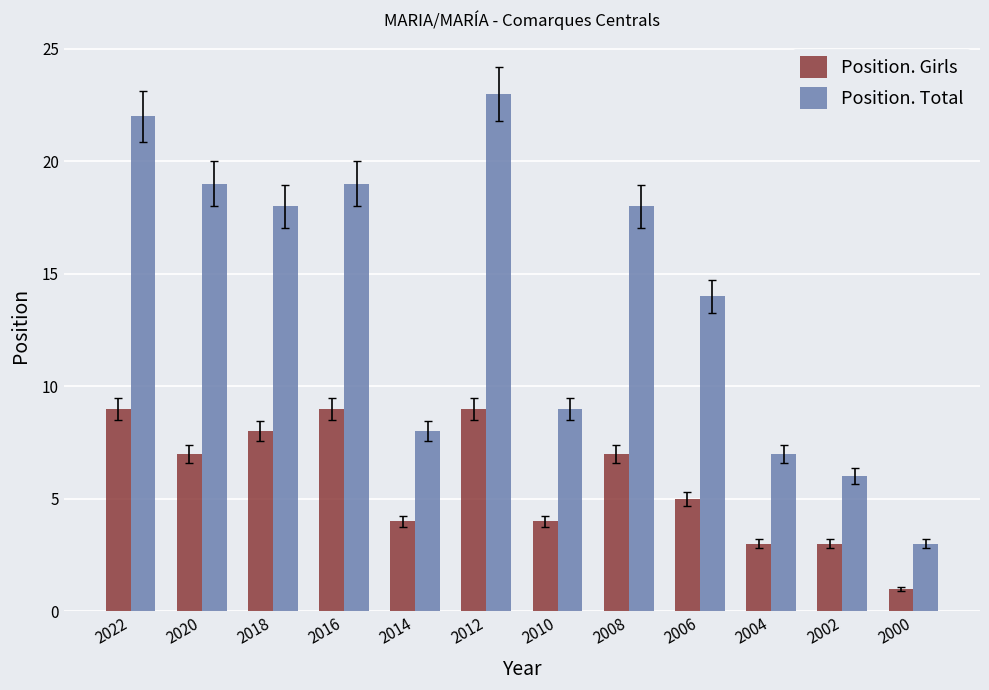

What is the sum of the Position. Total values at 2016 and 2010?

28